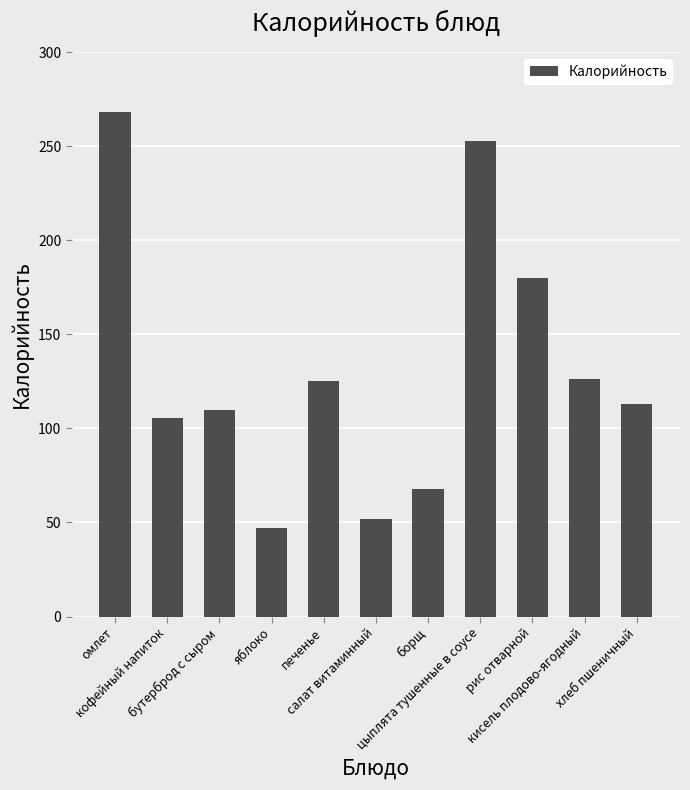

What is the label of the 10th bar from the left?

кисель плодово-ягодный